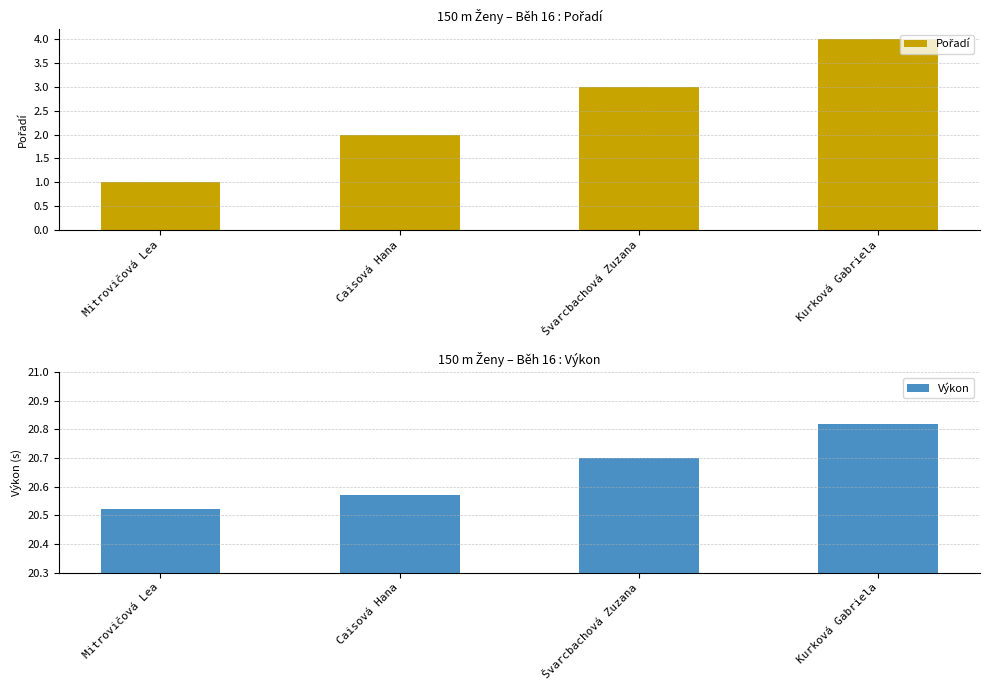

What is the sum of all Výkon values?

82.6